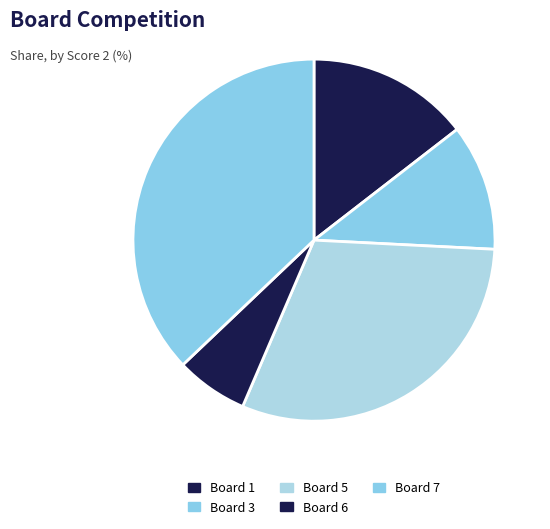

How many segments does this pie chart have?

5